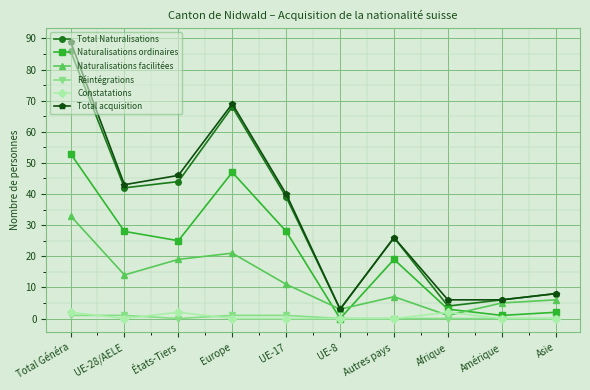

What is the highest value of the Total Naturalisations series?

86